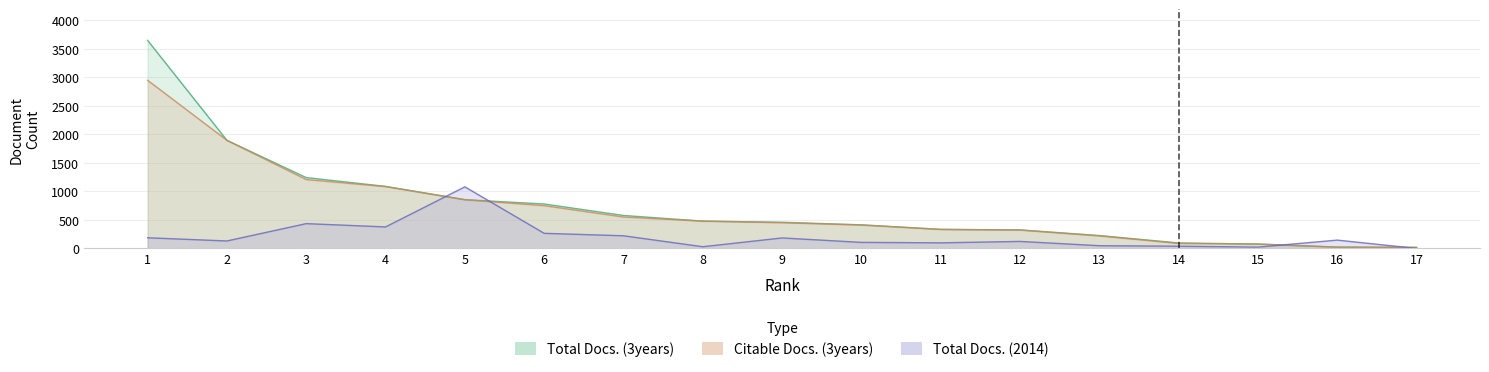

True or false: Total Docs. (3years) and Citable Docs. (3years) intersect in this chart.

False